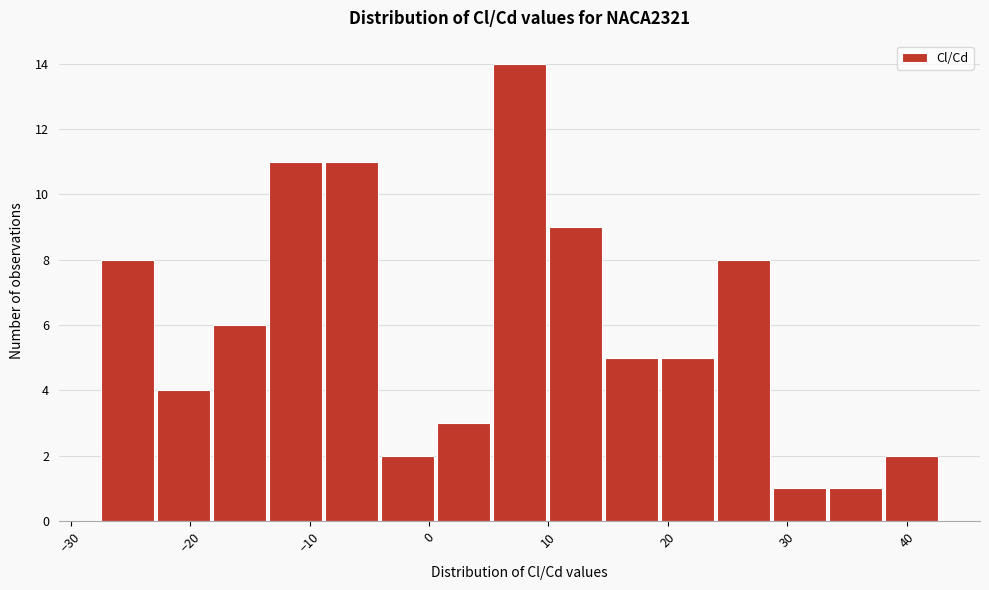

Reading left to right, transcribe this chart: for each bar, give the range it covers on the x-axis and its height. Neither the bar edges nor the heights are printed on the chart, so give them approximately, as read against the axes.

-27 to -23: 8
-23 to -18: 4
-18 to -13: 6
-13 to -9: 11
-9 to -4: 11
-4 to 1: 2
1 to 5: 3
5 to 10: 14
10 to 15: 9
15 to 19: 5
19 to 24: 5
24 to 29: 8
29 to 33: 1
33 to 38: 1
38 to 43: 2